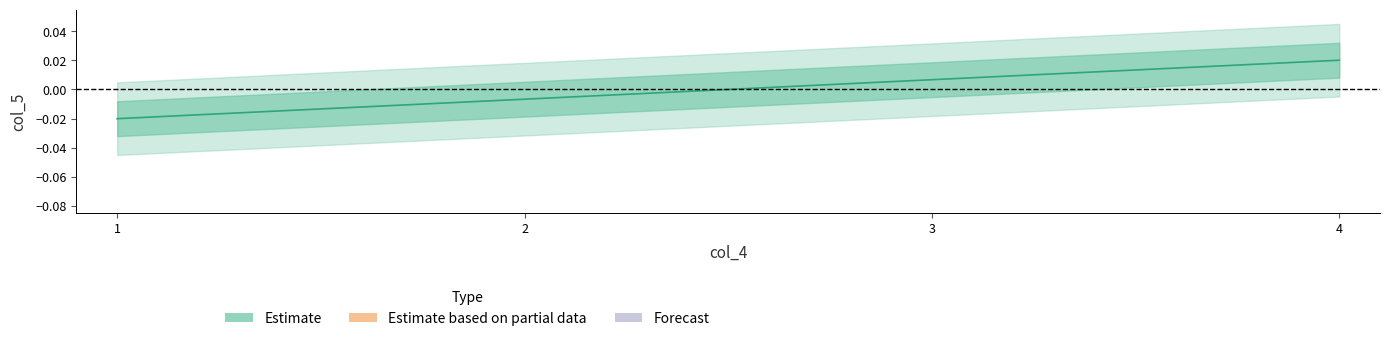

List the labels in order of value, smallest first.

1, 2, 3, 4